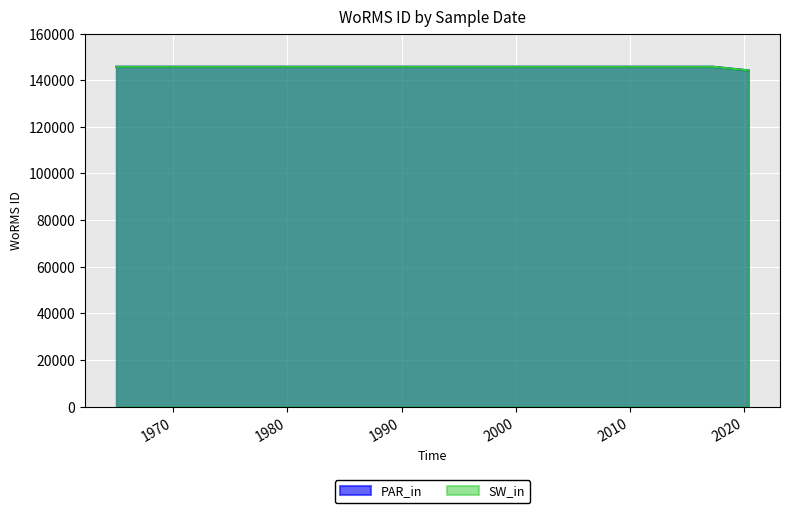

Reading right to left, transcribe all the data shown in this chart.

PAR_in: 144228	144228	144228	145790	145790
SW_in: 144228	144228	144228	145790	145790